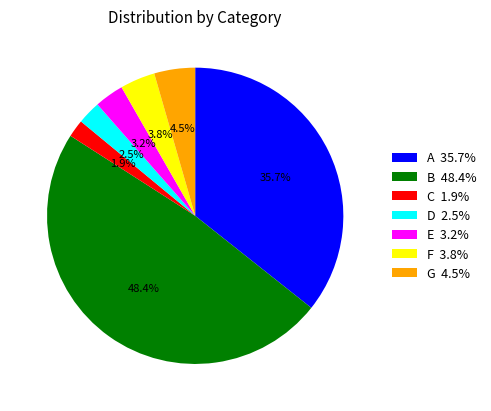

What percentage is NOT represented by A 35.7%?

64.3%